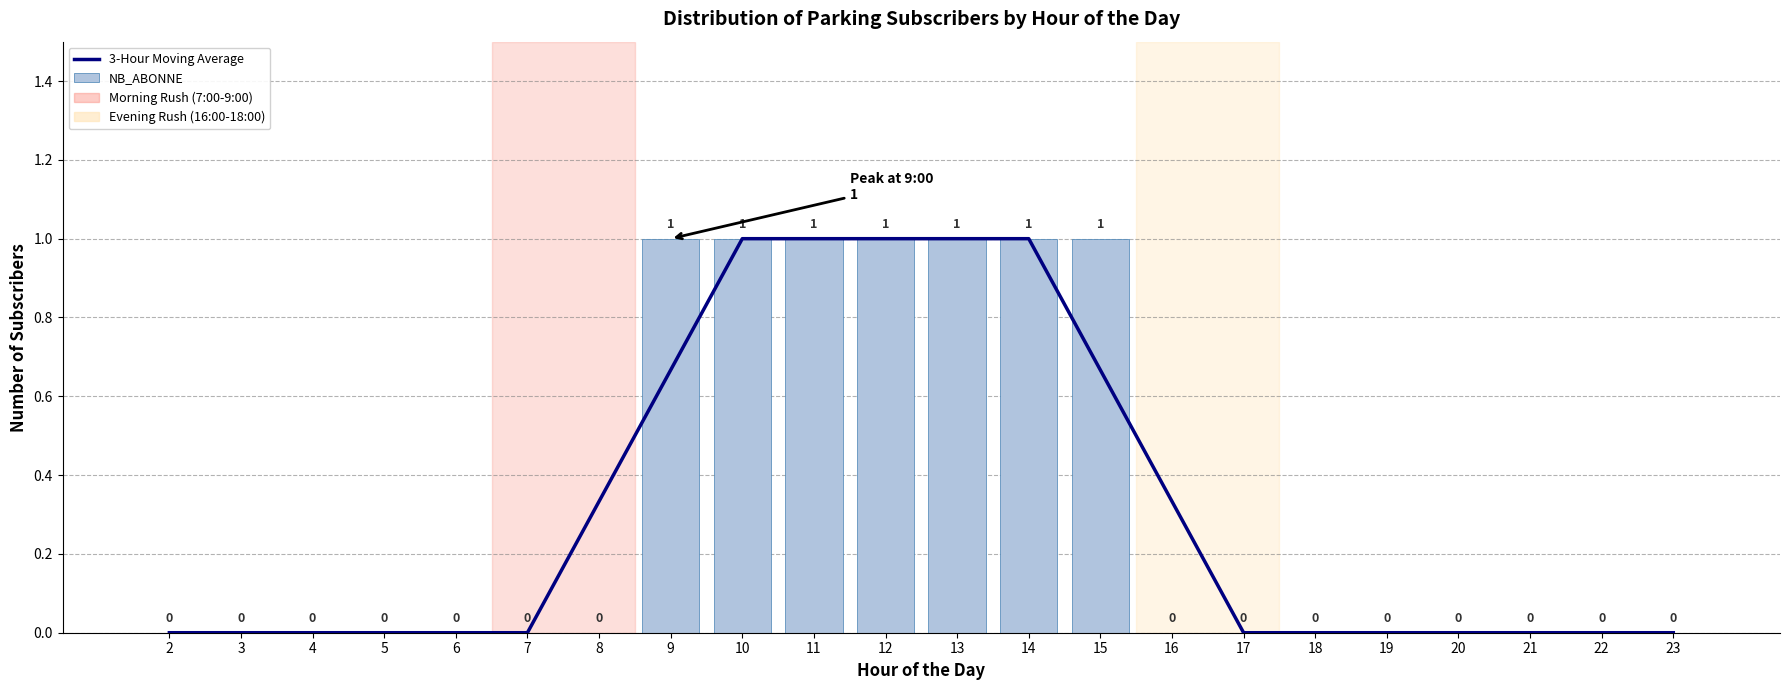

Reading right to left, transcribe all the data shown in this chart.

3-Hour Moving Average: 23=0.0	22=0.0	21=0.0	20=0.0	19=0.0	18=0.0	17=0.0	16=0.3	15=0.7	14=1.0	13=1.0	12=1.0	11=1.0	10=1.0	9=0.7	8=0.3	7=0.0	6=0.0	5=0.0	4=0.0	3=0.0	2=0.0
NB_ABONNE: 23=0.0	22=0.0	21=0.0	20=0.0	19=0.0	18=0.0	17=0.0	16=0.0	15=1.0	14=1.0	13=1.0	12=1.0	11=1.0	10=1.0	9=1.0	8=0.0	7=0.0	6=0.0	5=0.0	4=0.0	3=0.0	2=0.0